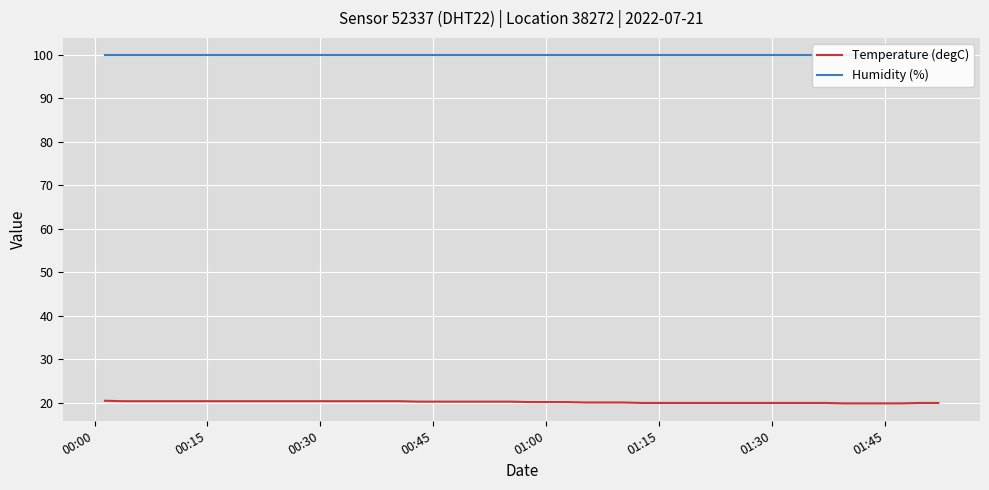

What is the highest value of the Temperature (degC) series?

20.4